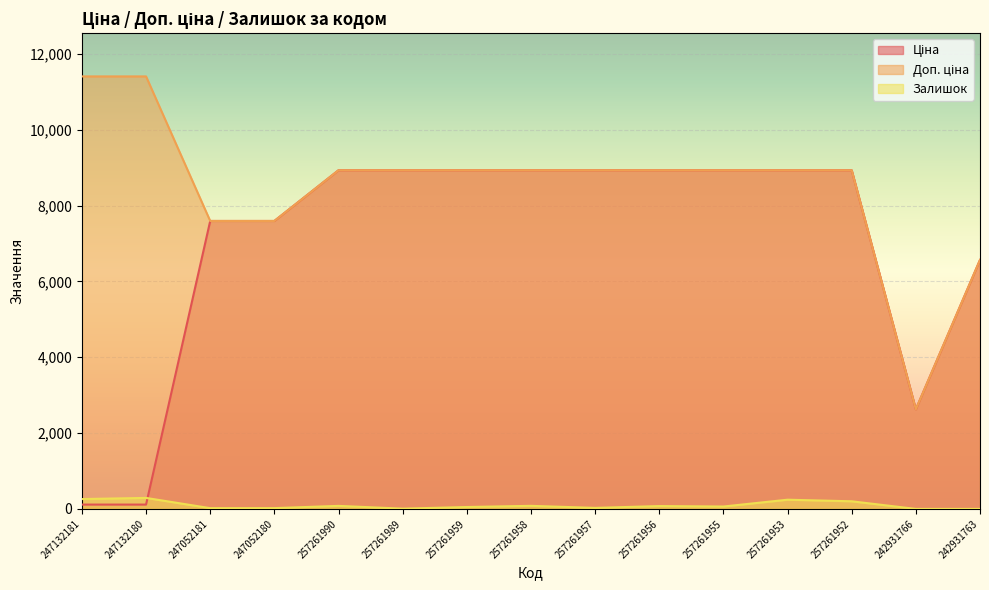

What is the label of the 6th point from the left?

257261989